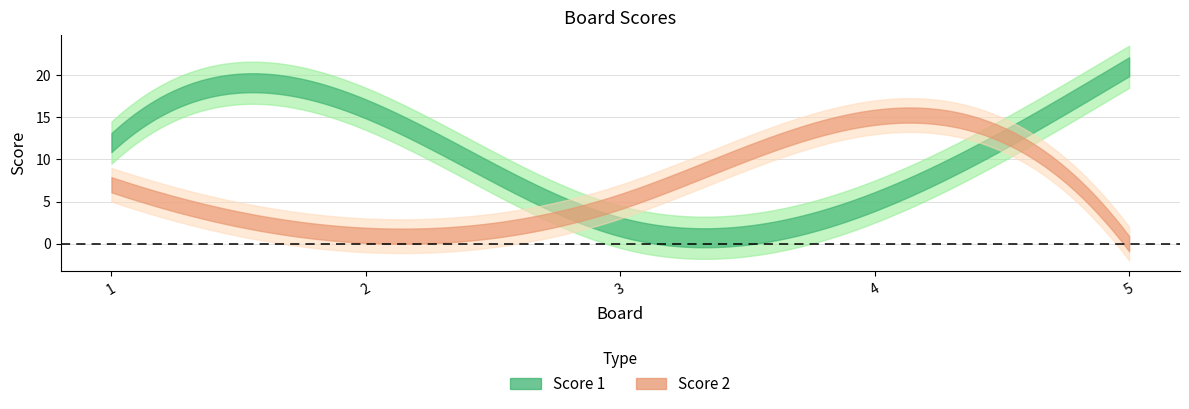

Between 1 and 2, which series saw the biggest shift?

Score 2